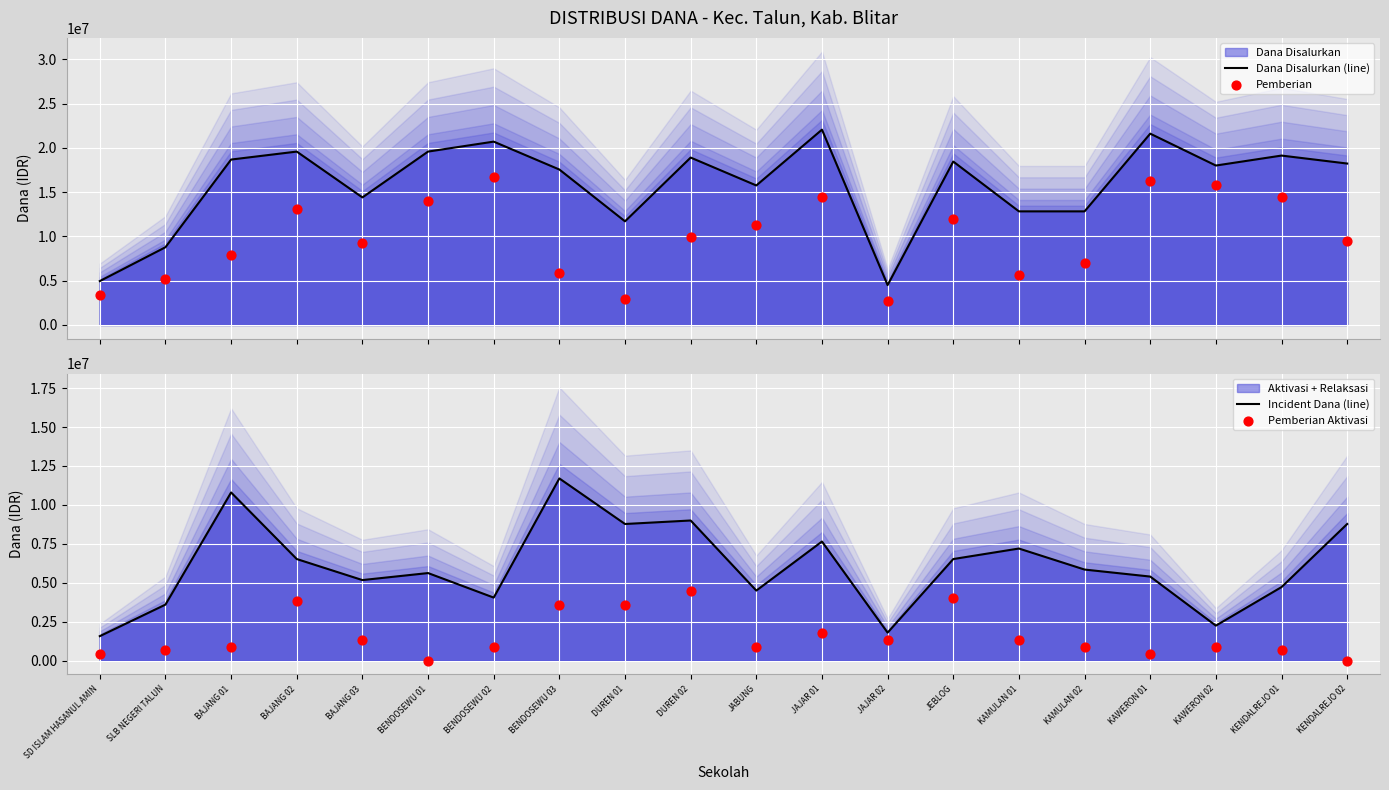

Which series has the largest Y range (max minus min)?

Dana Disalurkan (line)